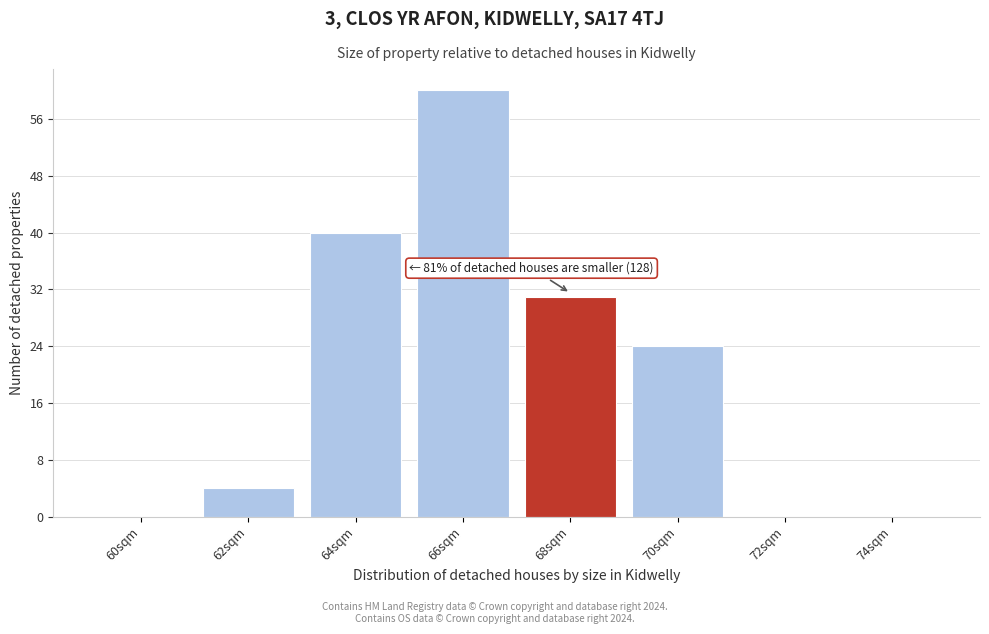

Reading left to right, extract all data points from this chart.

60sqm=0	62sqm=4	64sqm=40	66sqm=60	68sqm=31	70sqm=24	72sqm=0	74sqm=0